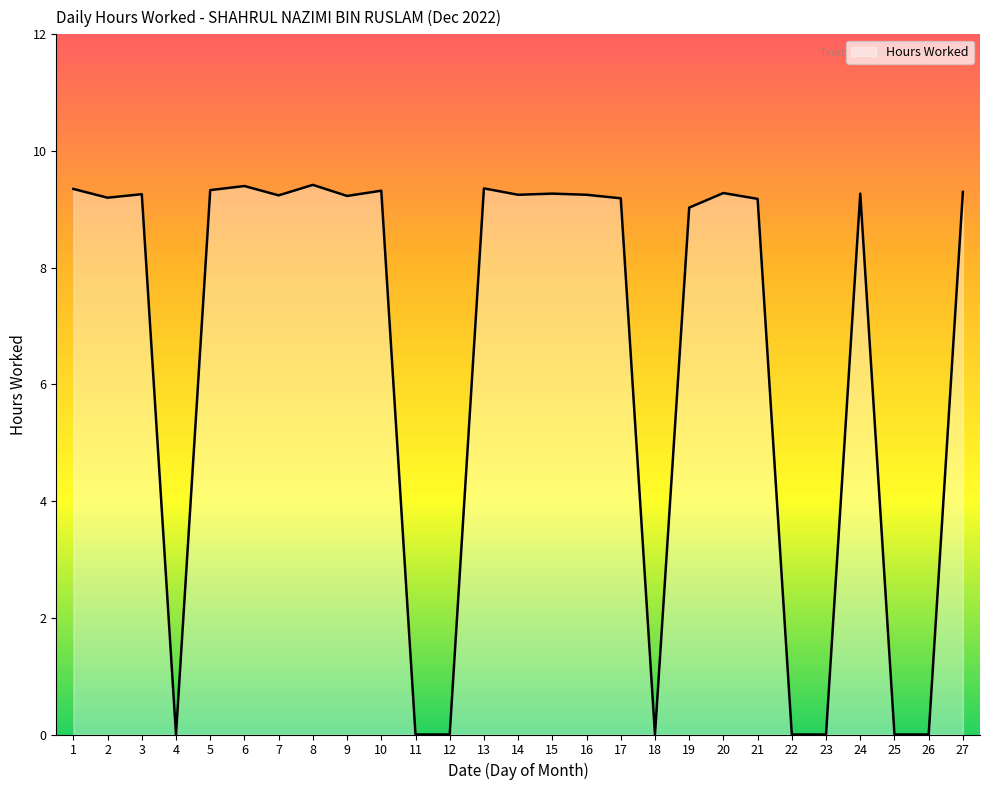

What is the change in value from 7 to 23?

-9.2